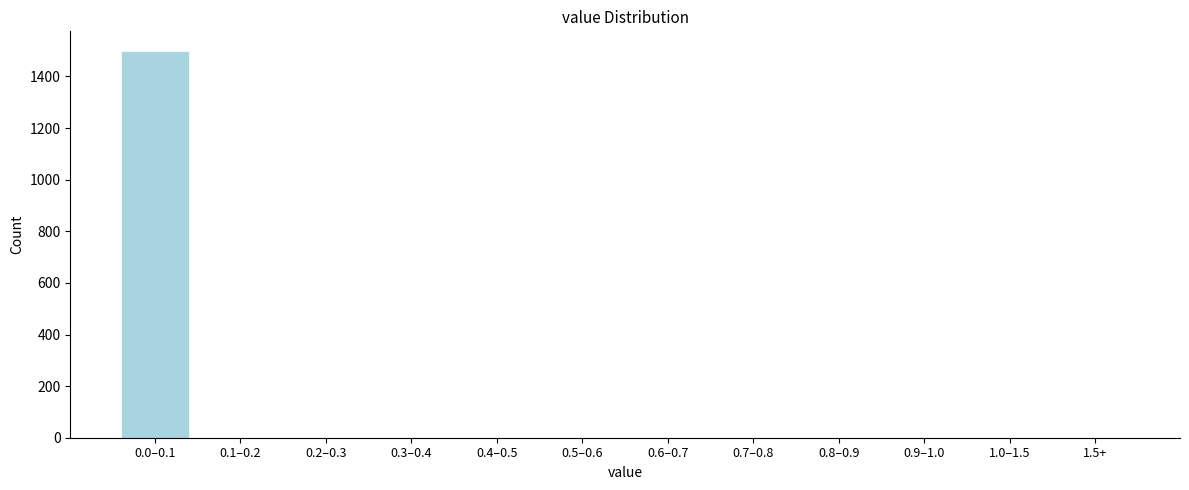

Reading right to left, list all the values displayed in this chart.

1.5+=0	1.0–1.5=0	0.9–1.0=0	0.8–0.9=0	0.7–0.8=0	0.6–0.7=0	0.5–0.6=0	0.4–0.5=0	0.3–0.4=0	0.2–0.3=0	0.1–0.2=0	0.0–0.1=1500